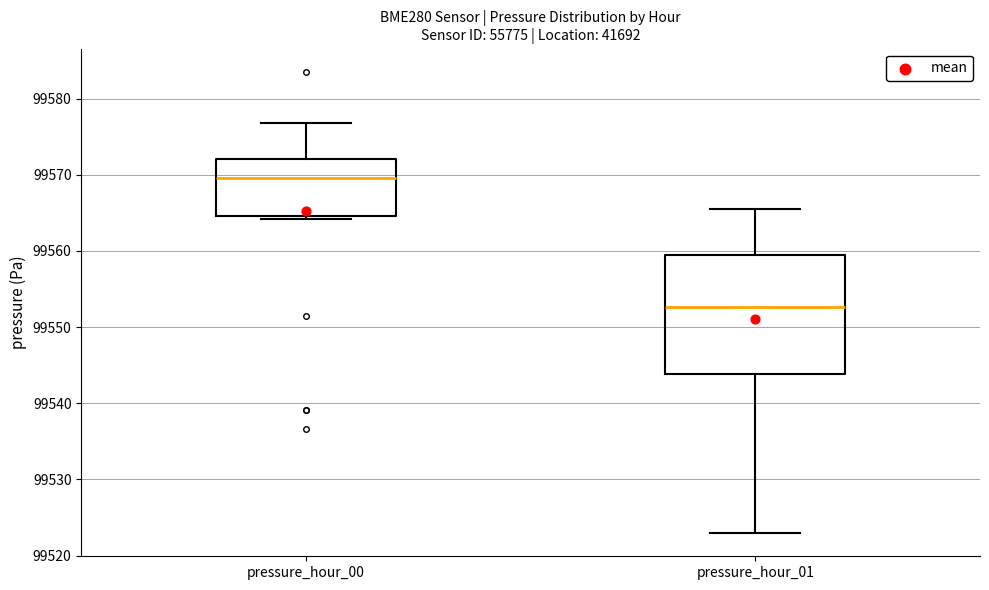

Reading left to right, transcribe this box plot: for each box, give where its median line is, the range the box spans, and where its two whiskers end, as read against the y-axis. The values are not printed on the chart, so give them approximately, as read against the axis.

pressure_hour_00: median 99570, box 99565 to 99572, whiskers 99564 to 99577
pressure_hour_01: median 99553, box 99544 to 99559, whiskers 99523 to 99566